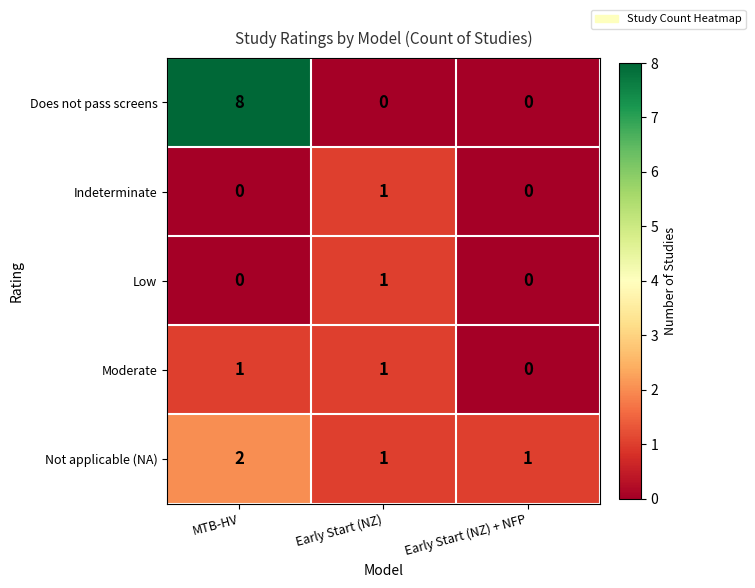

What is the total value across all series at Early Start (NZ)?

4